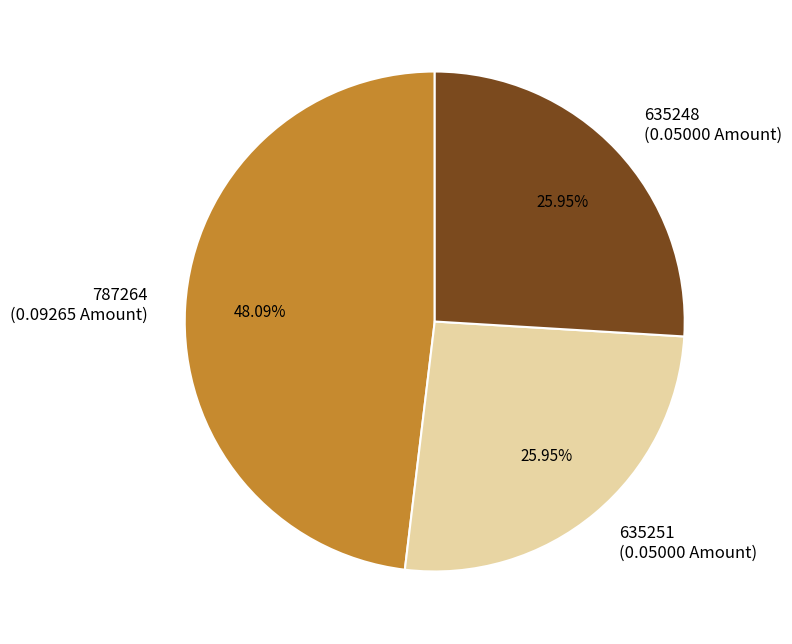

What percentage is NOT represented by 635248?

74.0%